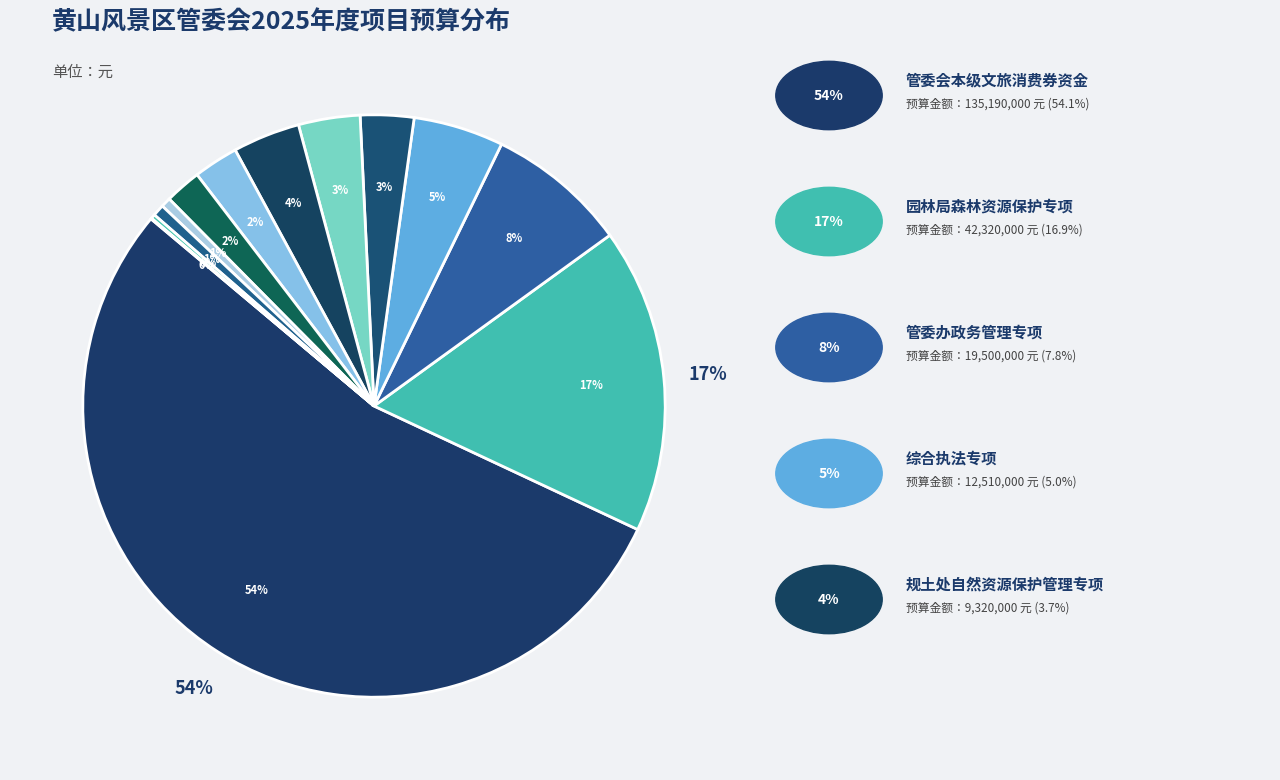

To the nearest percent, what is the difference between the 管委办政务管理专项 and 交通专项 slice percentages?

6%